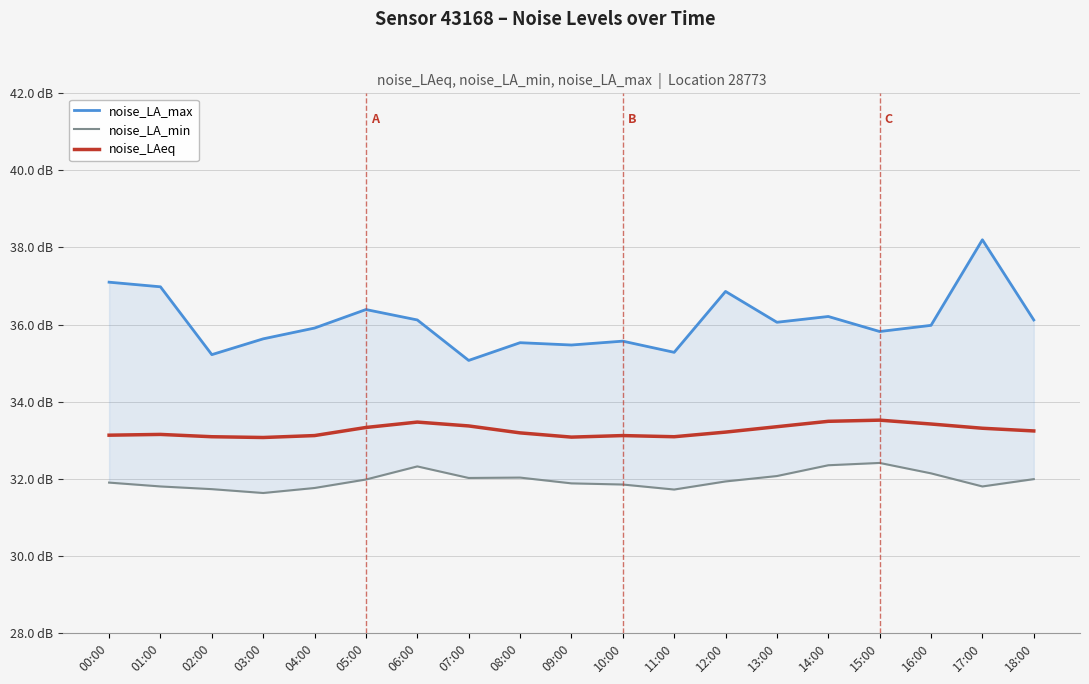

Reading left to right, list all the values displayed in this chart.

noise_LA_max: 00:00=37.1	01:00=37.0	02:00=35.2	03:00=35.6	04:00=35.9	05:00=36.4	06:00=36.1	07:00=35.1	08:00=35.5	09:00=35.5	10:00=35.6	11:00=35.3	12:00=36.9	13:00=36.1	14:00=36.2	15:00=35.8	16:00=36.0	17:00=38.2	18:00=36.1
noise_LA_min: 00:00=31.9	01:00=31.8	02:00=31.7	03:00=31.6	04:00=31.8	05:00=32.0	06:00=32.3	07:00=32.0	08:00=32.0	09:00=31.9	10:00=31.9	11:00=31.7	12:00=31.9	13:00=32.1	14:00=32.4	15:00=32.4	16:00=32.1	17:00=31.8	18:00=32.0
noise_LAeq: 00:00=33.1	01:00=33.1	02:00=33.1	03:00=33.1	04:00=33.1	05:00=33.3	06:00=33.5	07:00=33.4	08:00=33.2	09:00=33.1	10:00=33.1	11:00=33.1	12:00=33.2	13:00=33.4	14:00=33.5	15:00=33.5	16:00=33.4	17:00=33.3	18:00=33.2